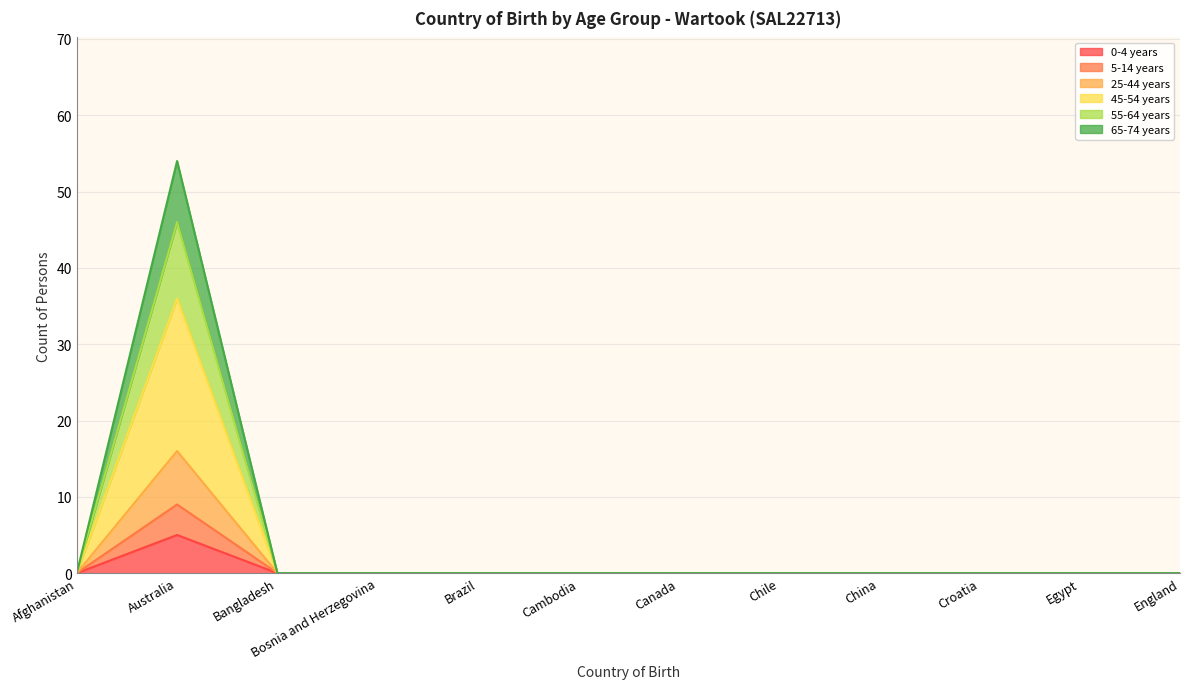

Is the value of 65-74 years at Bangladesh greater than the value of 55-64 years at Canada?

No